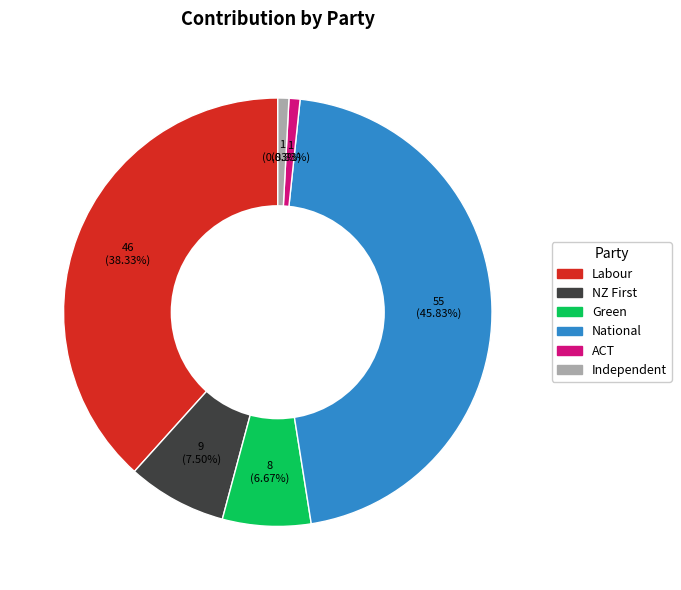

What is the ratio of the value at National to the value at Green?

6.9